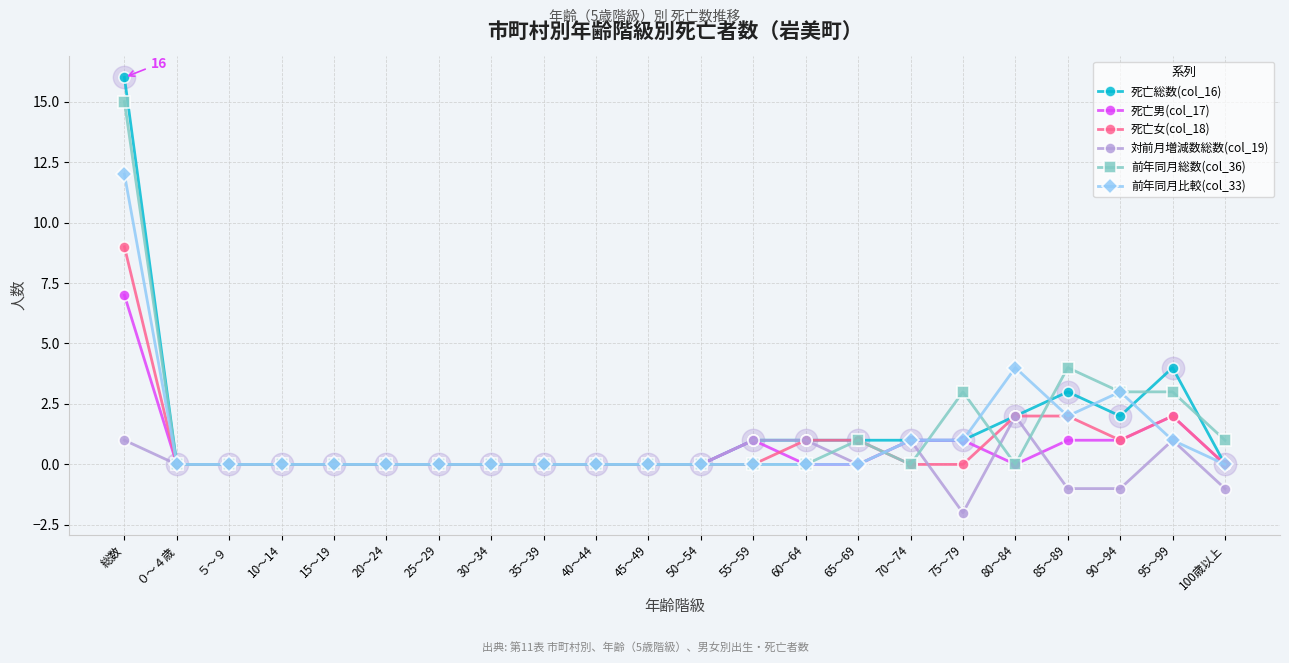

What are all the series names shown in the legend?

死亡総数(col_16), 死亡男(col_17), 死亡女(col_18), 対前月増減数総数(col_19), 前年同月総数(col_36), 前年同月比較(col_33)